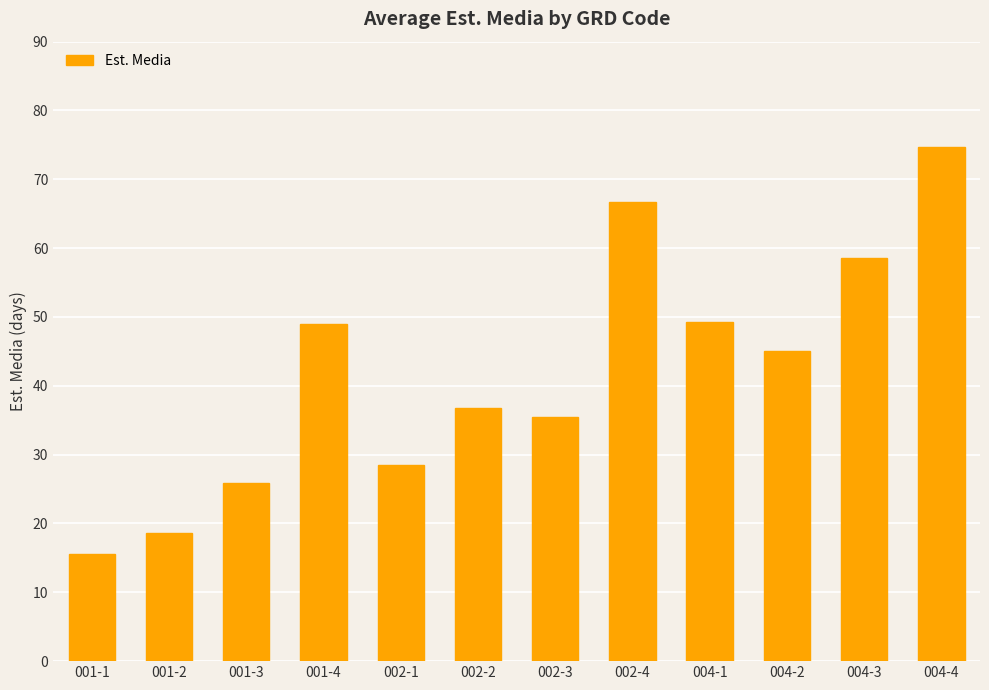

Approximately how many times larger is the value at 001-2 compared to 002-2?

0.5